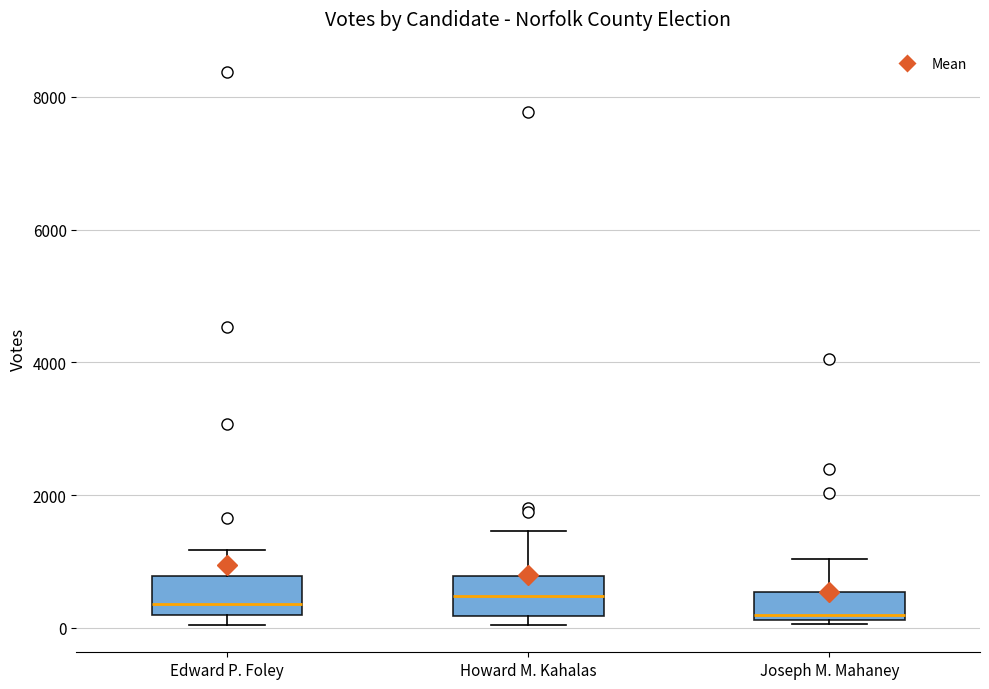

Where does the median line of the box for Howard M. Kahalas sit on the y-axis? The values are not printed on the chart, so give them approximately, as read against the axis.

400